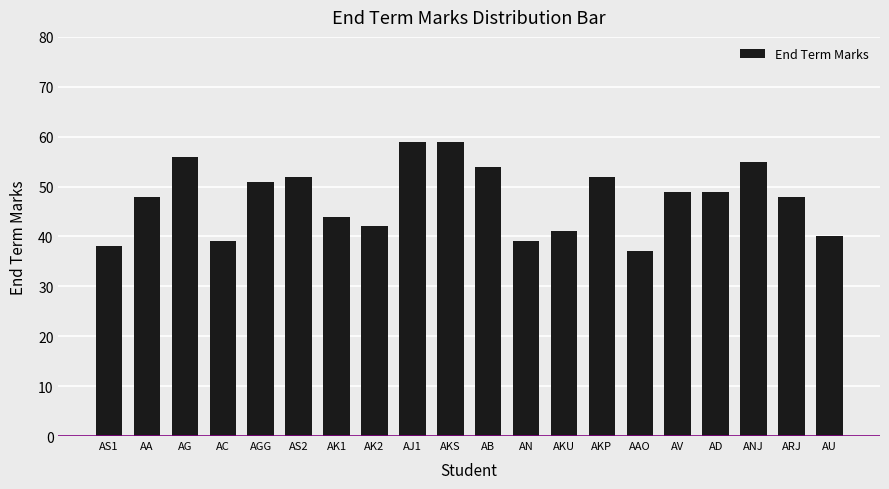

What position from the left is AS2?

6